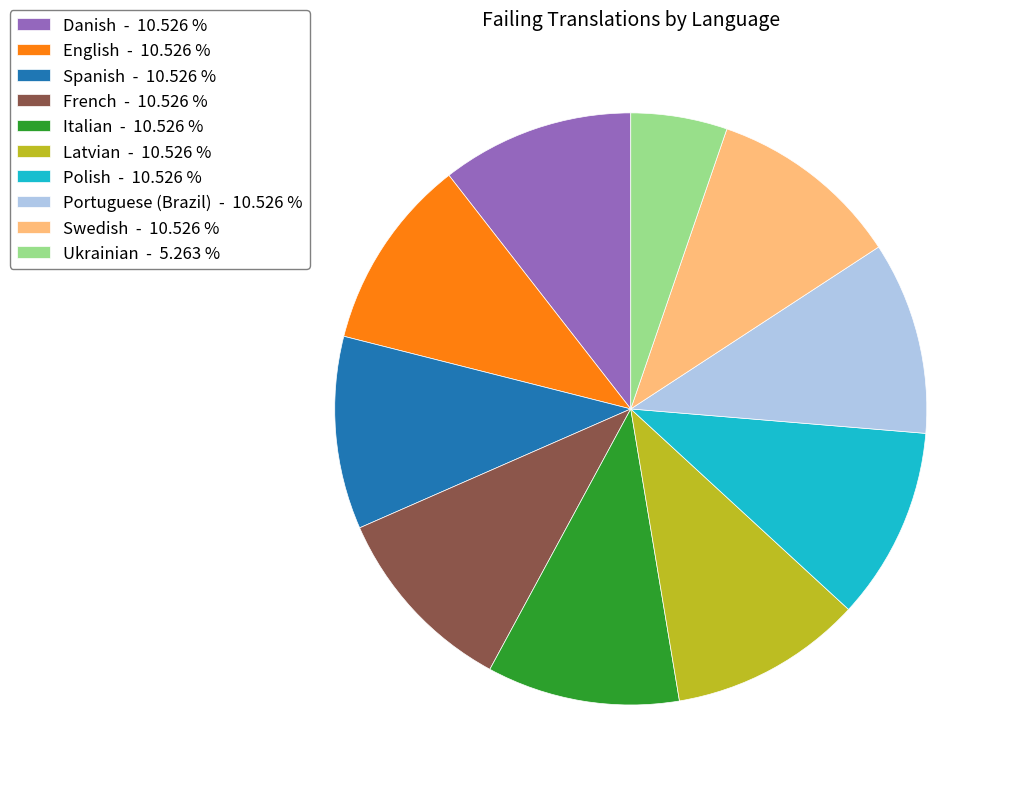

Is there any slice that represents more than half of the pie?

No